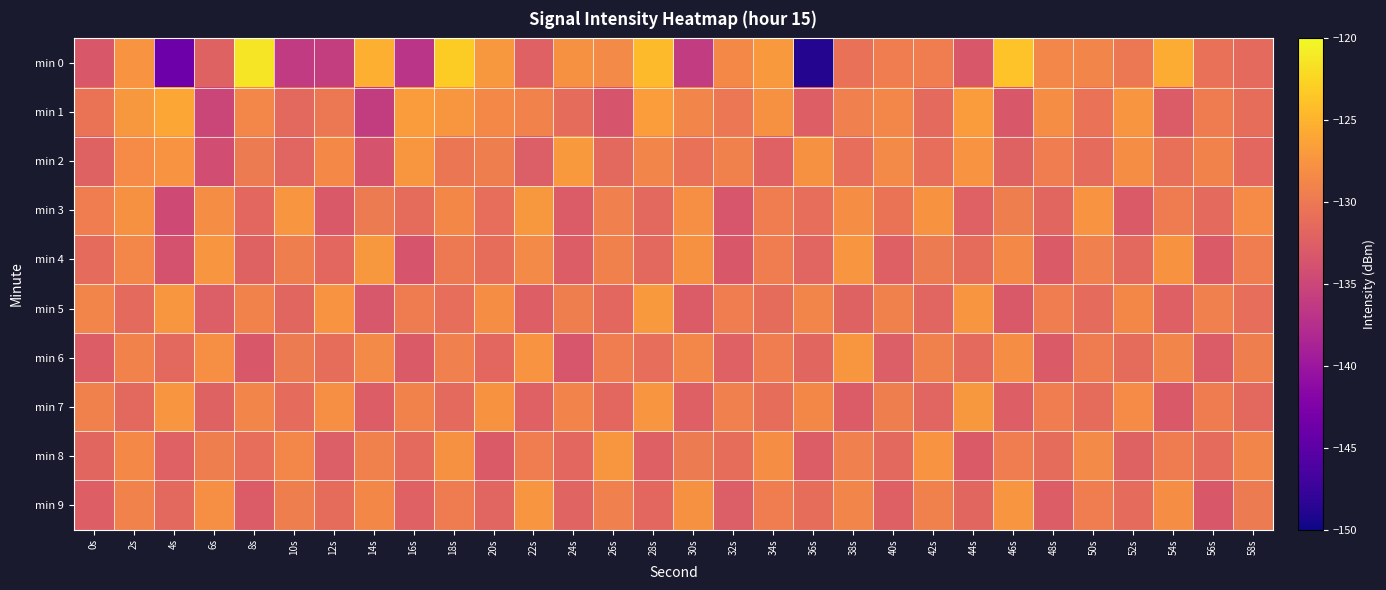

At 30s, list the series in order from largest to smallest.

min 4, min 9, min 3, min 6, min 1, min 8, min 2, min 7, min 5, min 0